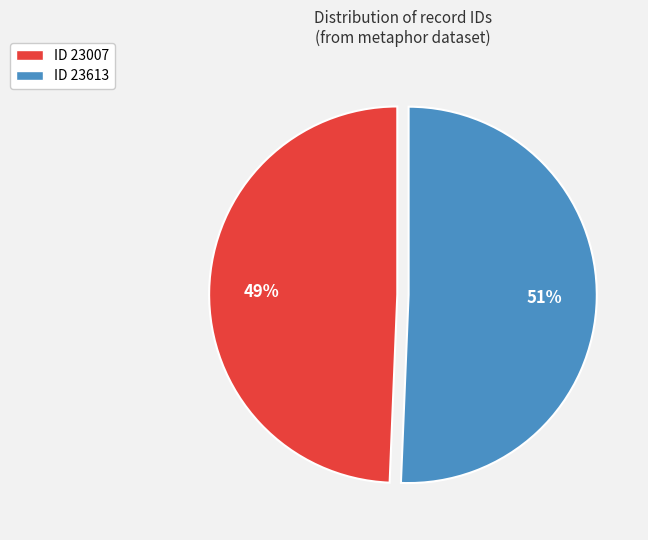

To the nearest percent, what percentage of the pie is ID 23007?

49%